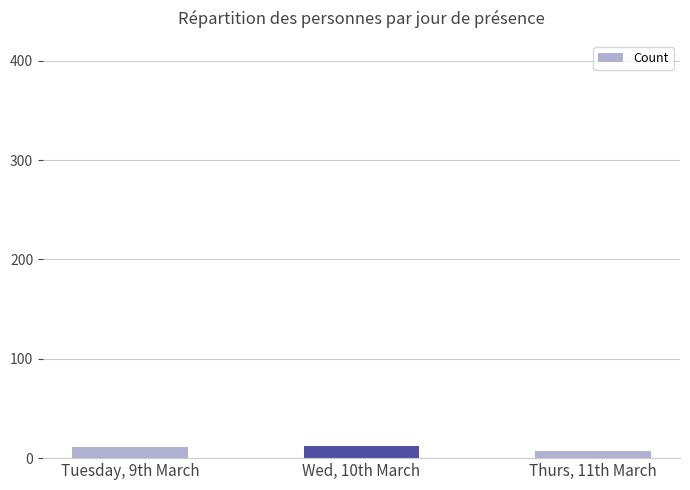

What is the label of the 2nd bar from the right?

Wed, 10th March